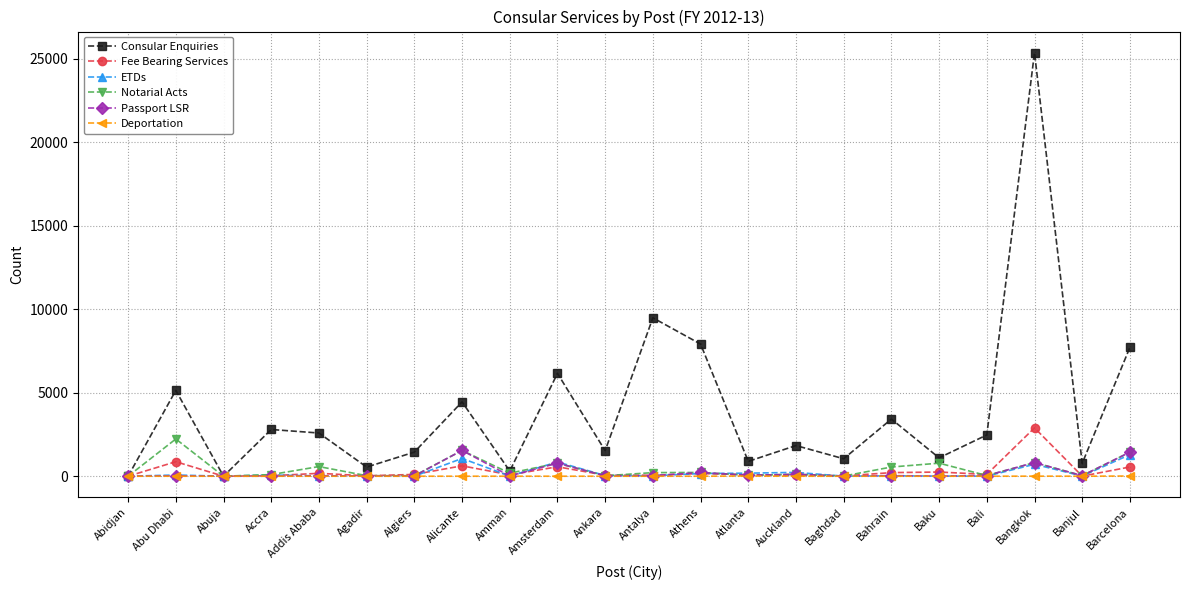

In Notarial Acts, how many points are lower than both neighbors (excluding endpoints)?

8